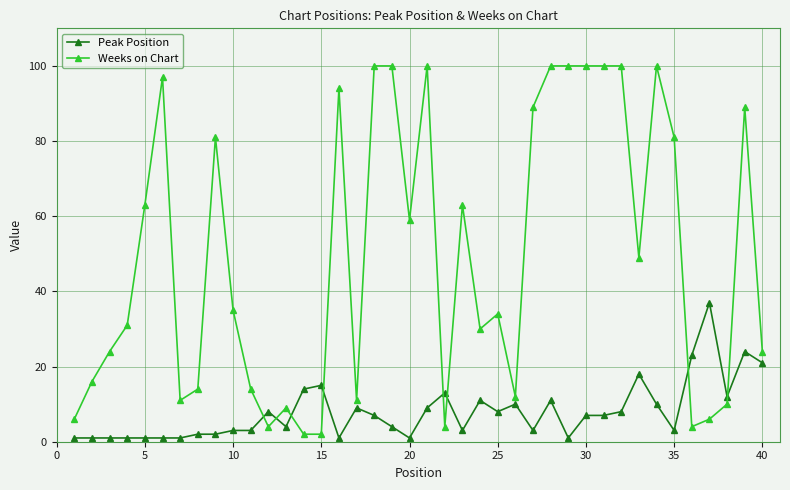

What is the sum of all Peak Position values?

319